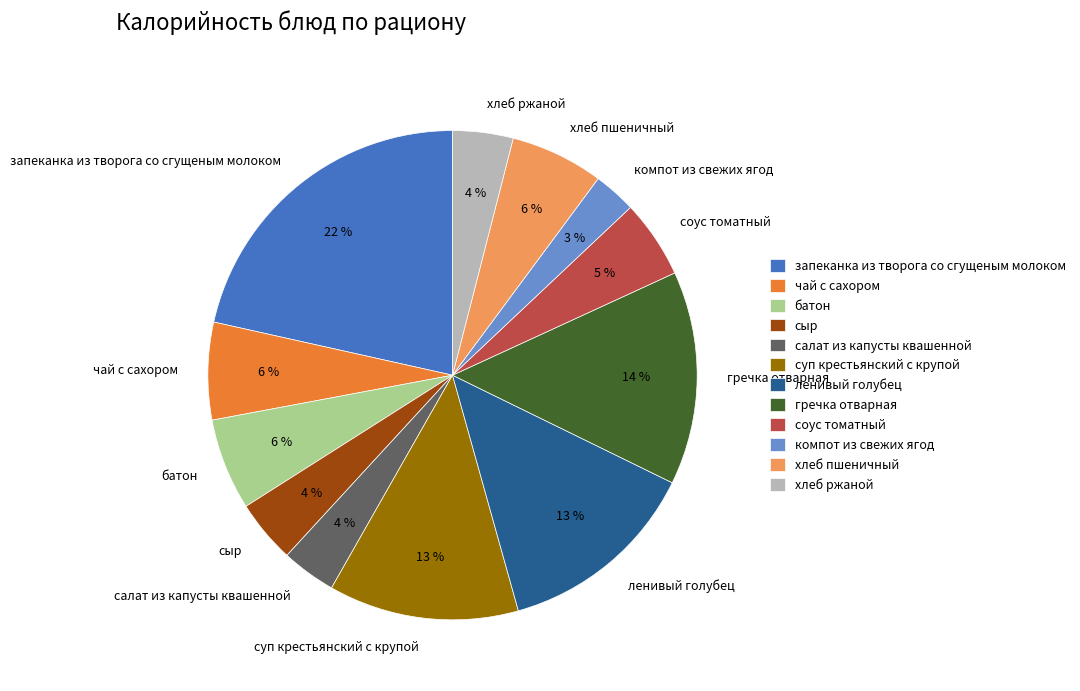

Combined, do компот из свежих ягод and запеканка из творога со сгущеным молоком account for over 50%?

No